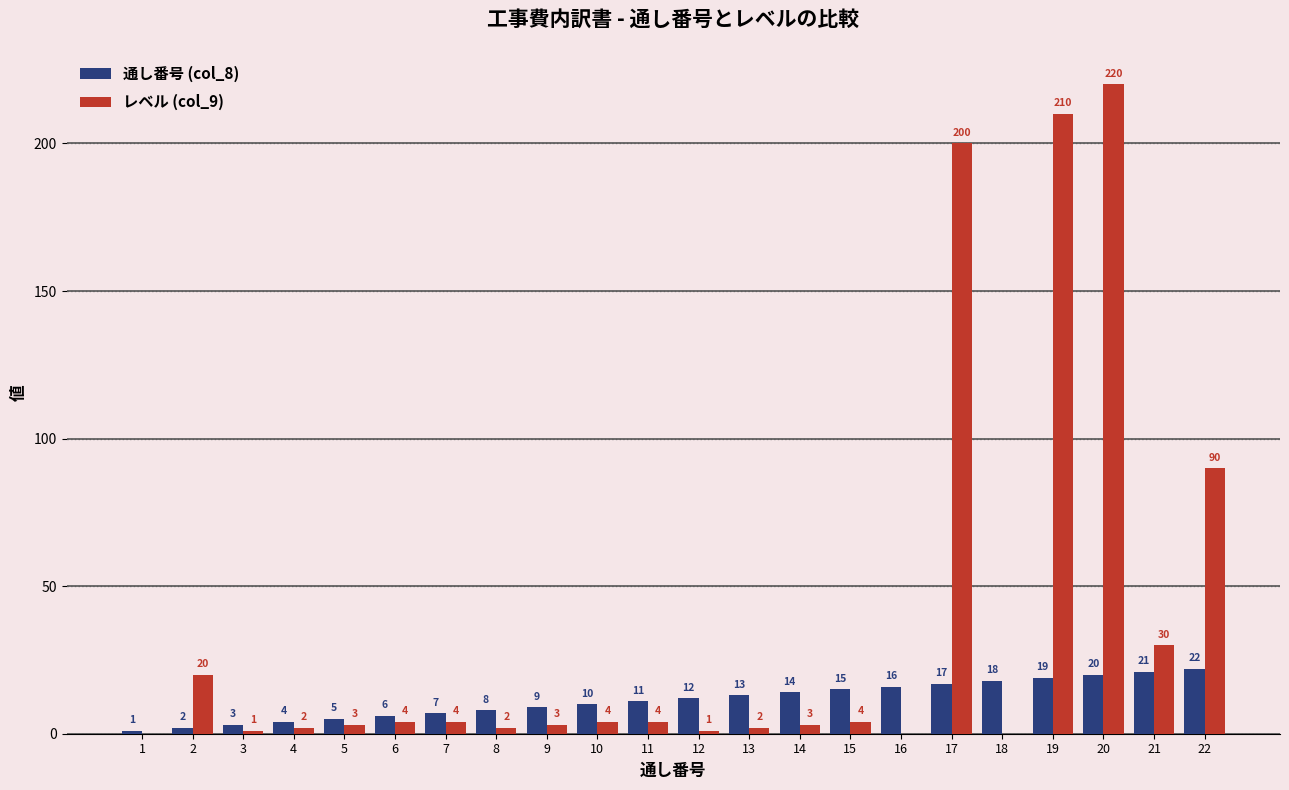

Which series has the widest spread of values?

レベル (col_9)